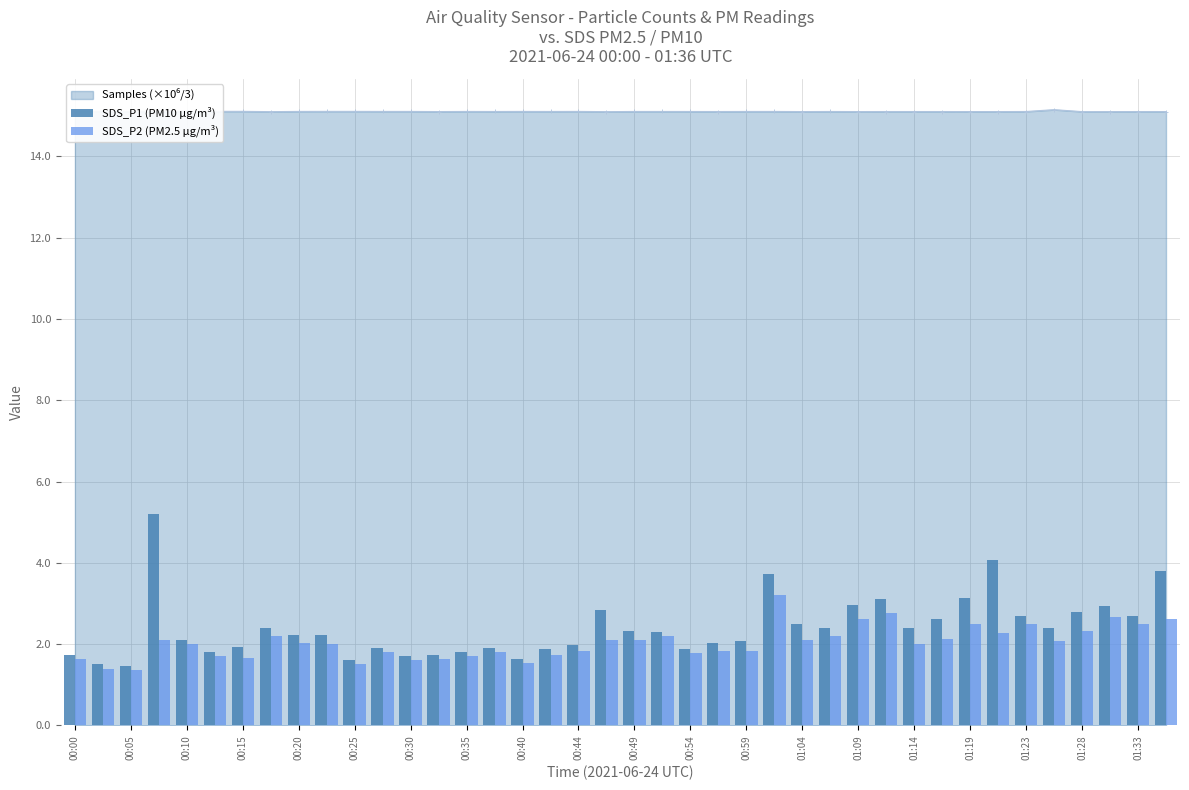

How many data points does each series have?

40